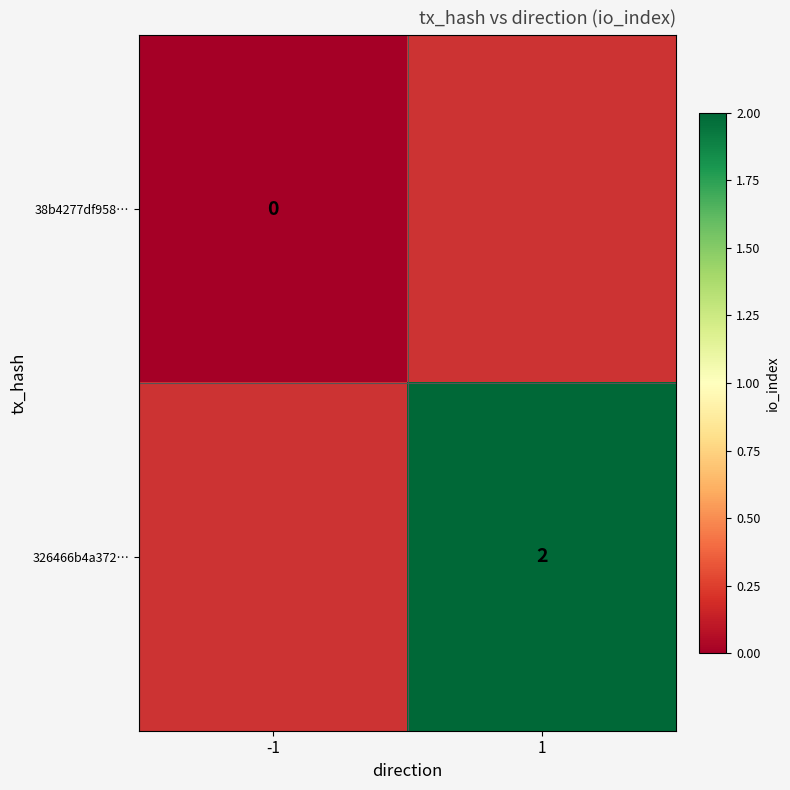

The value of 326466b4a372… at 1 is 2. True or false?

True